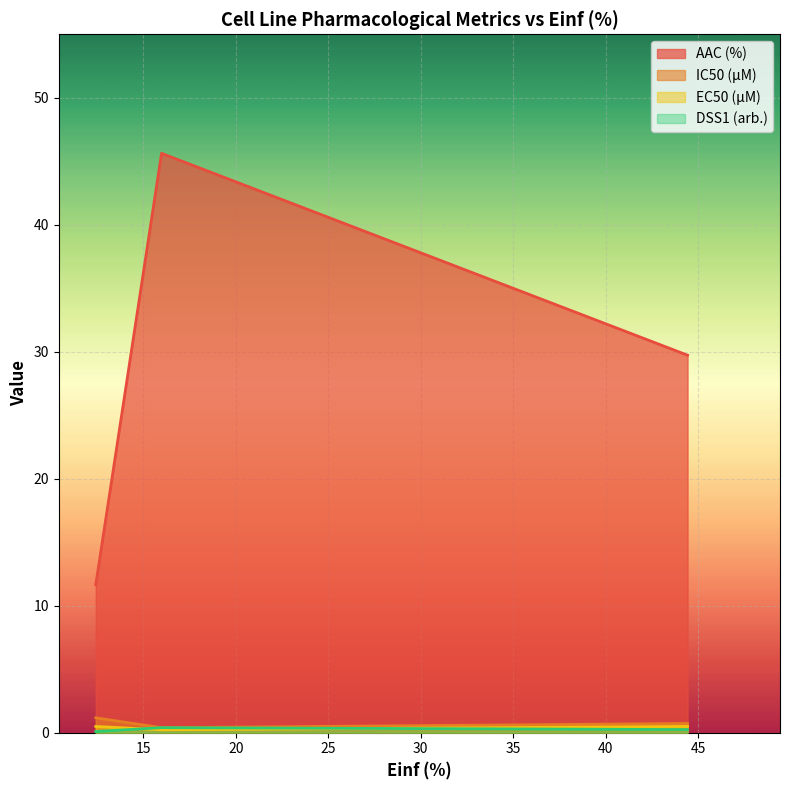

What is the label of the 3rd point from the right?

12.422